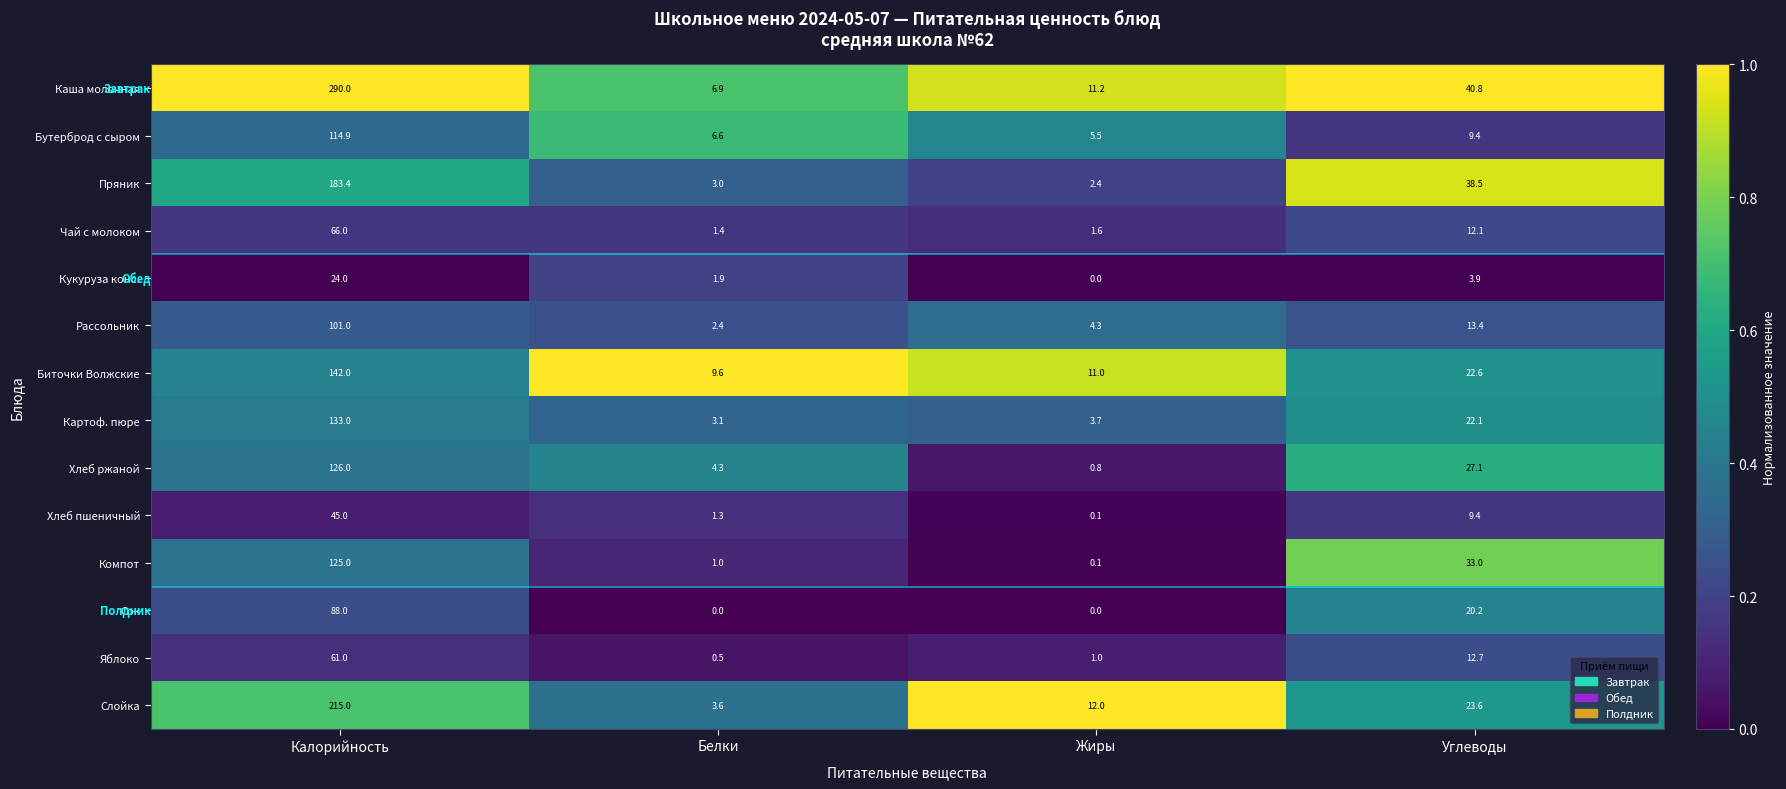

At which label does Каша молочная reach its minimum?

Белки